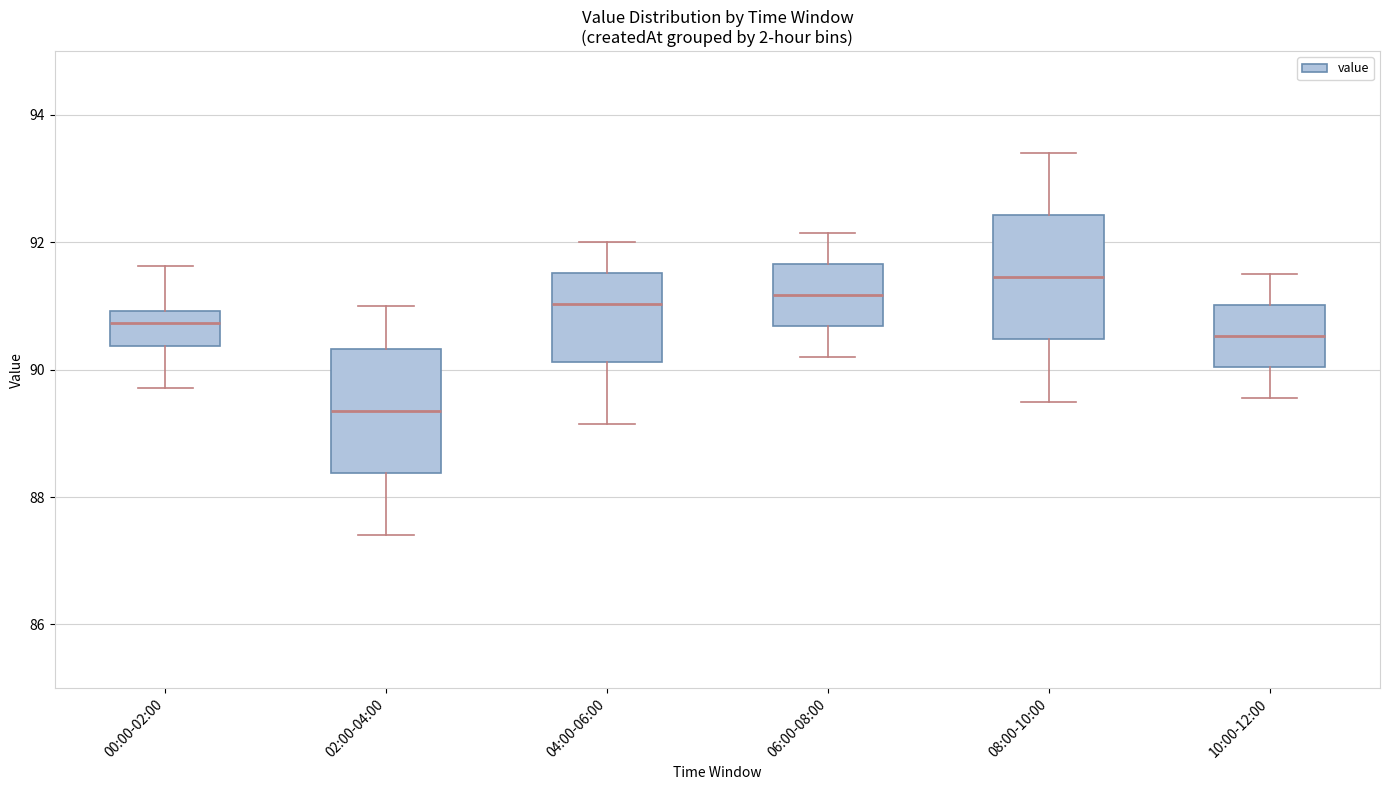

Reading left to right, transcribe this box plot: for each box, give where its median line is, the range the box spans, and where its two whiskers end, as read against the y-axis. The values are not printed on the chart, so give them approximately, as read against the axis.

00:00-02:00: median 90.8, box 90.4 to 91.0, whiskers 89.8 to 91.6
02:00-04:00: median 89.4, box 88.4 to 90.4, whiskers 87.4 to 91.0
04:00-06:00: median 91.0, box 90.2 to 91.6, whiskers 89.2 to 92.0
06:00-08:00: median 91.2, box 90.6 to 91.6, whiskers 90.2 to 92.2
08:00-10:00: median 91.4, box 90.4 to 92.4, whiskers 89.6 to 93.4
10:00-12:00: median 90.6, box 90.0 to 91.0, whiskers 89.6 to 91.6